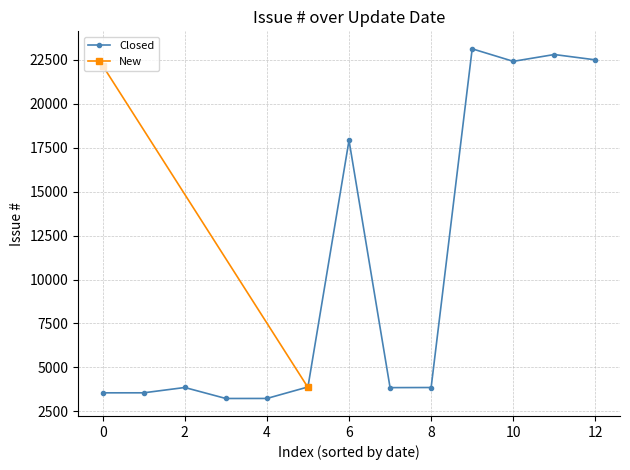

What is the maximum value for Closed?

23134